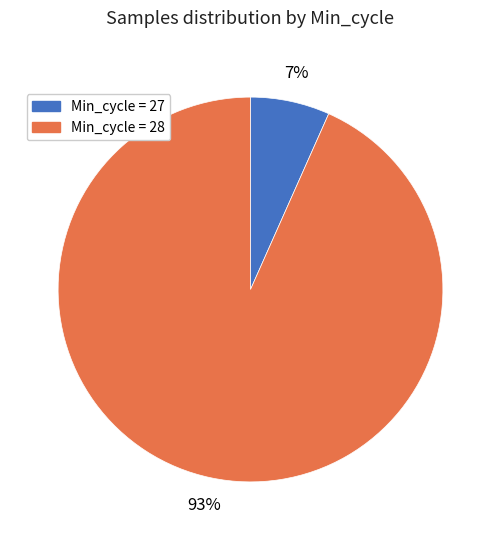

Is there any slice that represents more than half of the pie?

Yes